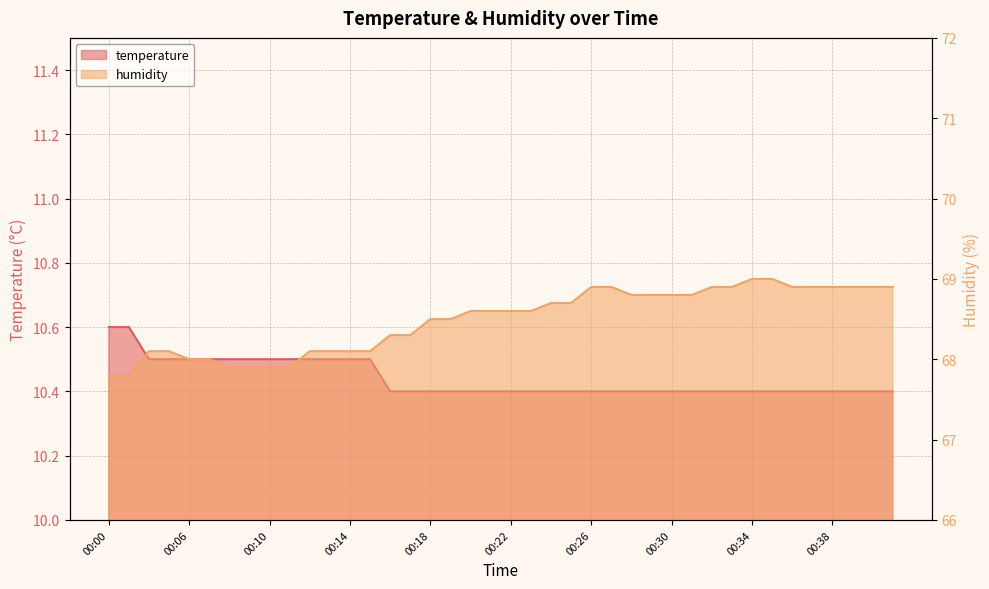

Which series has the widest spread of values?

humidity